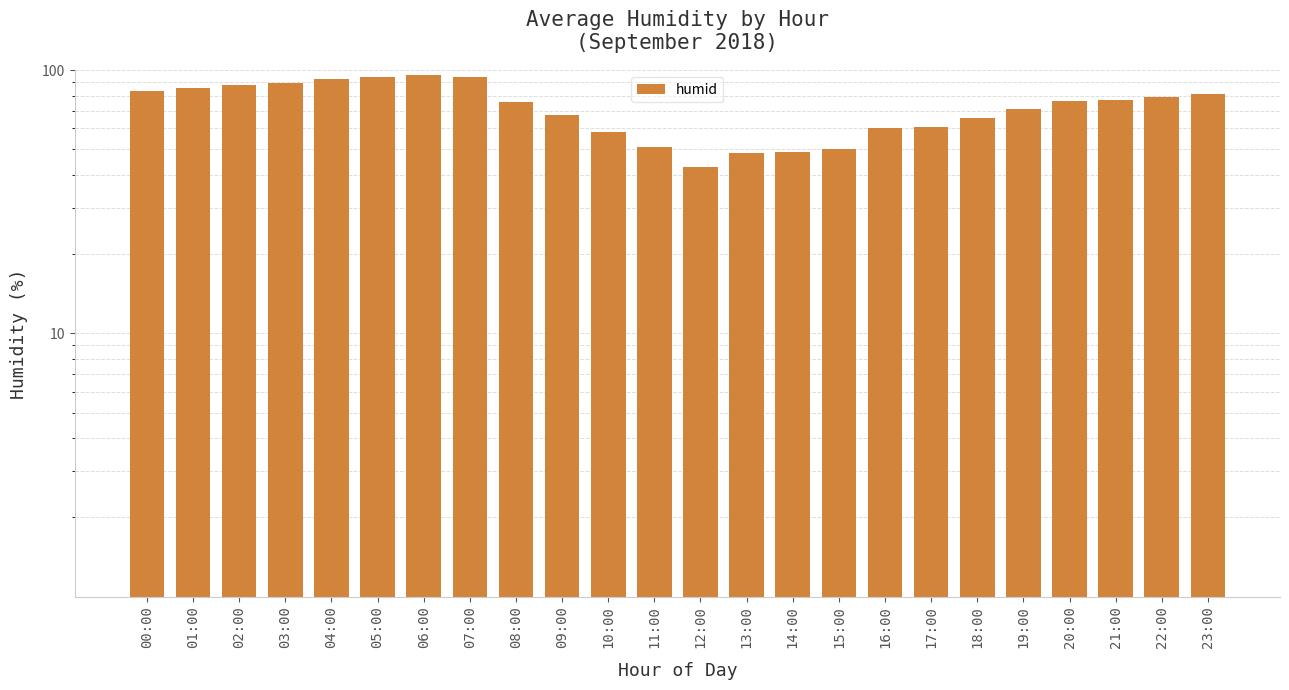

Reading right to left, list all the values displayed in this chart.

23:00=81.0	22:00=79.0	21:00=77.0	20:00=76.0	19:00=71.0	18:00=66.0	17:00=61.0	16:00=60.0	15:00=50.0	14:00=49.0	13:00=48.5	12:00=43.0	11:00=51.0	10:00=58.0	09:00=67.5	08:00=75.5	07:00=94.5	06:00=96.0	05:00=94.0	04:00=92.5	03:00=89.0	02:00=87.5	01:00=85.5	00:00=83.5